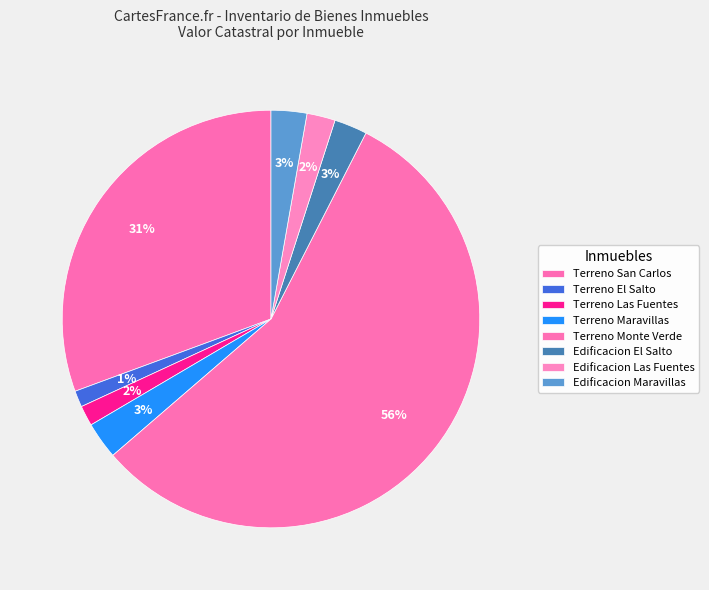

Approximately how many times larger is the value at Terreno Monte Verde compared to Edificacion Las Fuentes?

25.6